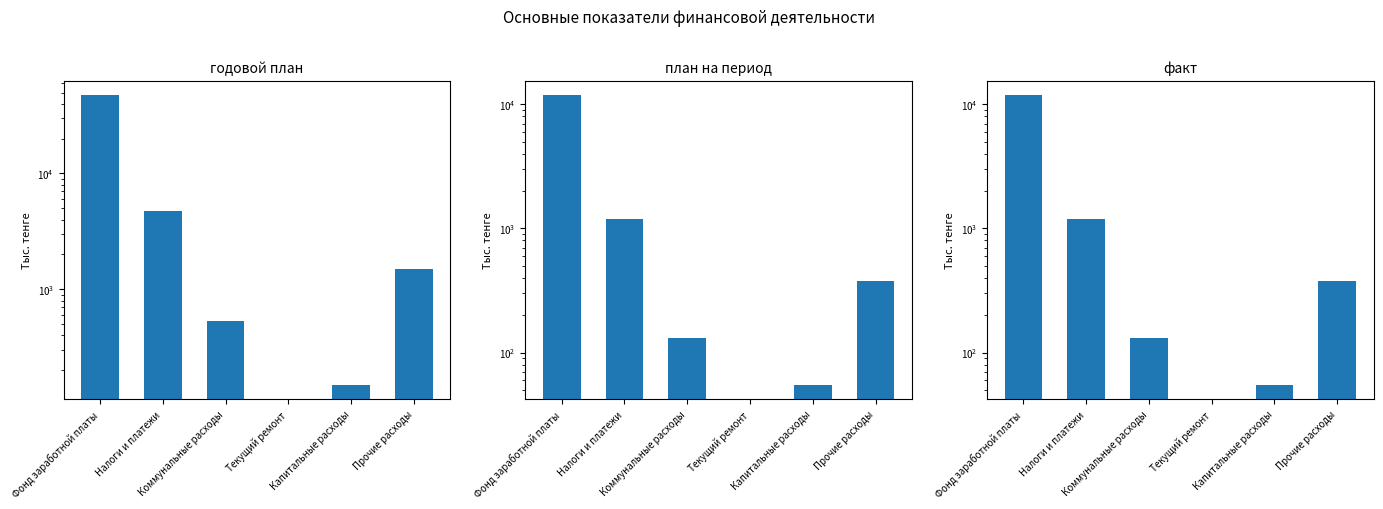

What is the approximate value of план на период at Фонд заработной платы?

11831.0